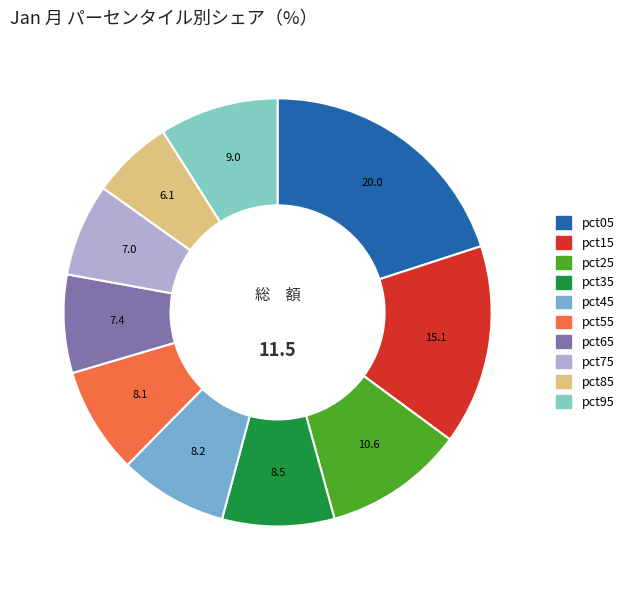

Is pct25 the majority of the pie?

No